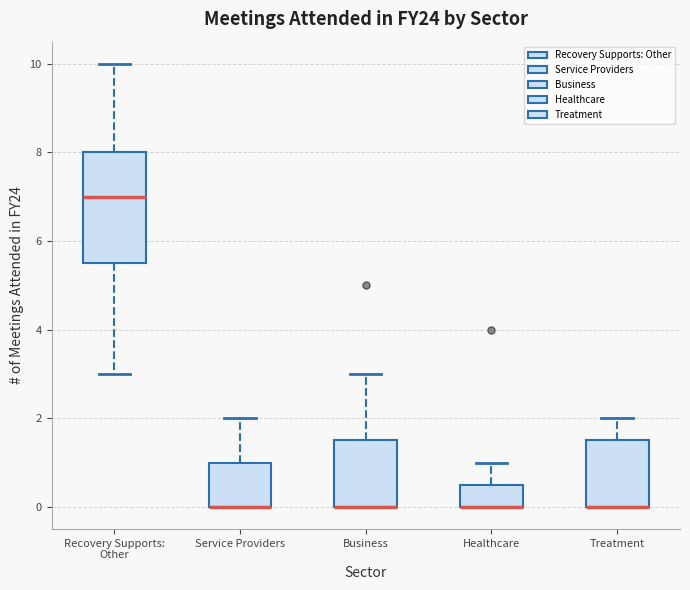

Reading left to right, transcribe this box plot: for each box, give where its median line is, the range the box spans, and where its two whiskers end, as read against the y-axis. The values are not printed on the chart, so give them approximately, as read against the axis.

Recovery Supports: Other: median 7.0, box 5.6 to 8.0, whiskers 3.0 to 10.0
Service Providers: median 0.0 (drawn on the box's lower edge), box 0.0 to 1.0, whiskers 0.0 to 2.0
Business: median 0.0 (drawn on the box's lower edge), box 0.0 to 1.6, whiskers 0.0 to 3.0
Healthcare: median 0.0 (drawn on the box's lower edge), box 0.0 to 0.6, whiskers 0.0 to 1.0
Treatment: median 0.0 (drawn on the box's lower edge), box 0.0 to 1.6, whiskers 0.0 to 2.0